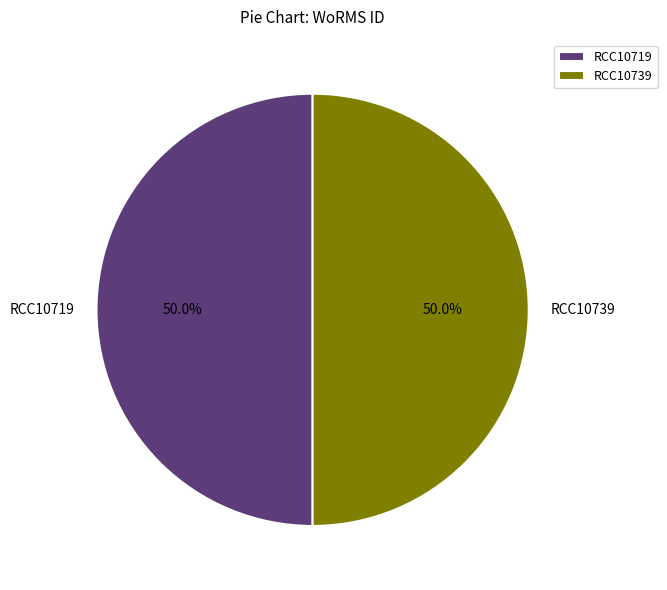

To the nearest percent, what percentage of the pie is RCC10719?

50%